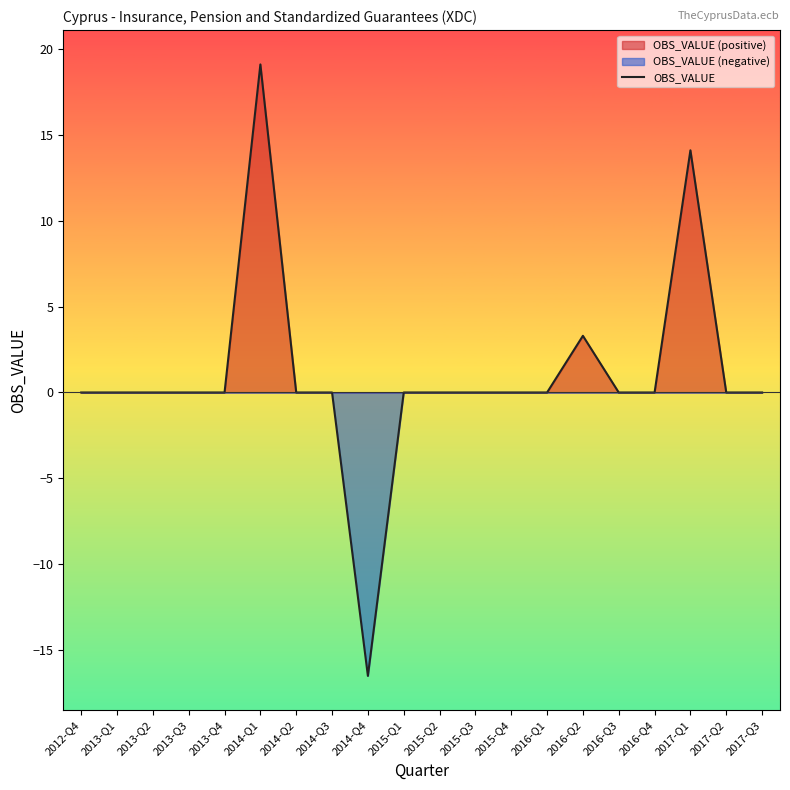

What is the label of the 8th point from the right?

2015-Q4